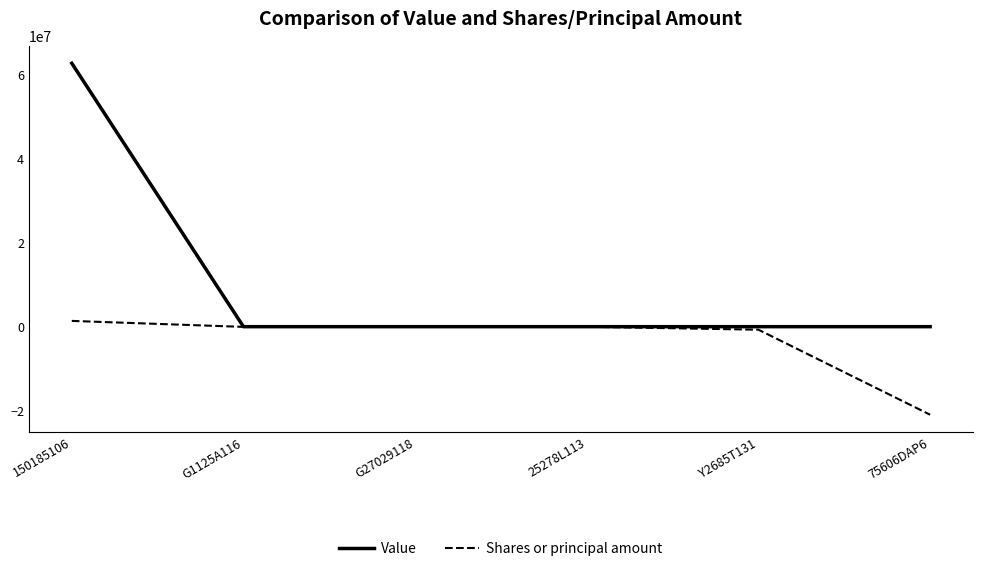

What is the difference between the maximum and second lowest values in the Shares or principal amount series?

2097149